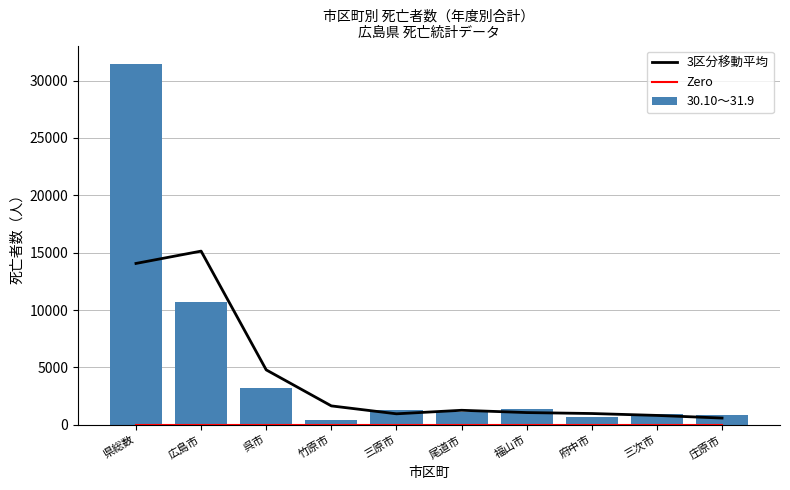

Where is Zero nearest to the value 0?

県総数